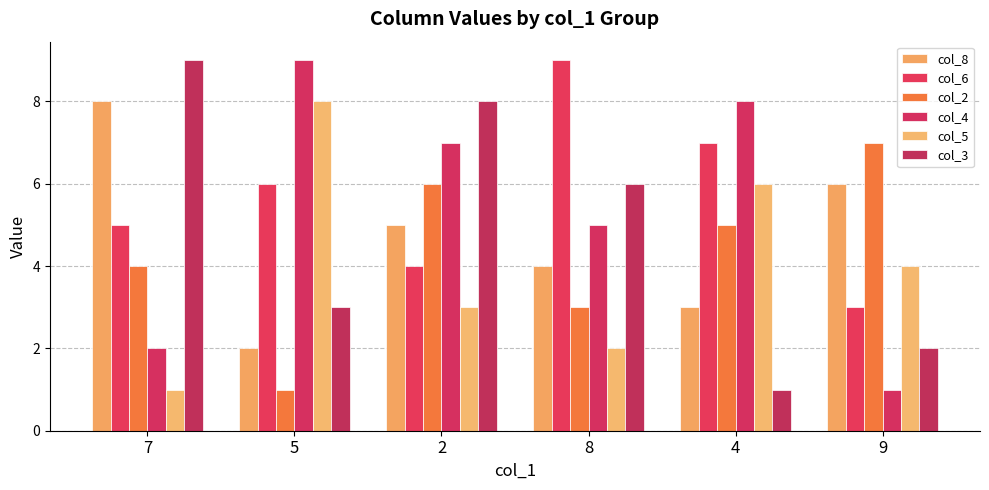

Which series has the largest range (max minus min)?

col_4